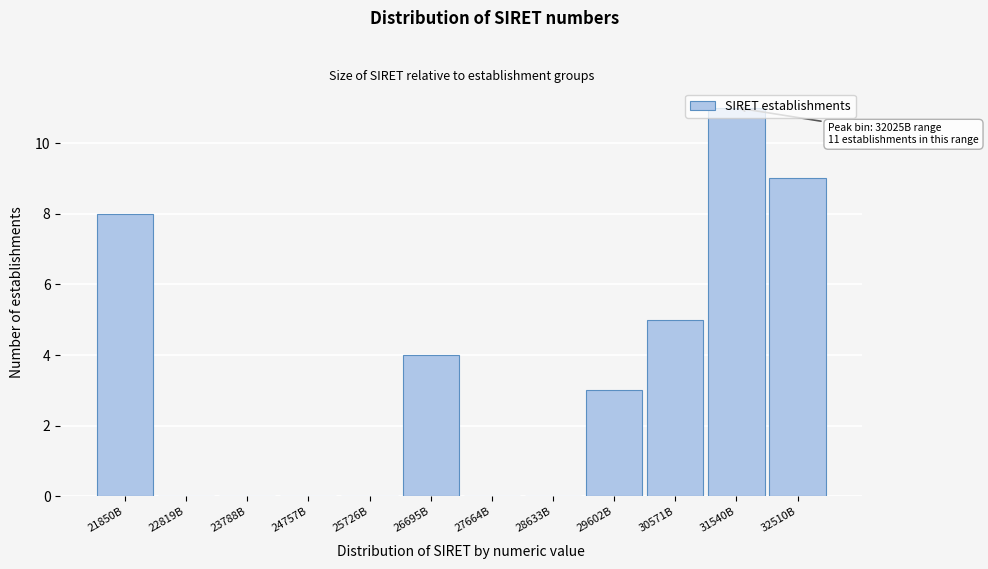

At which category does the chart reach its peak across all series?

31540B